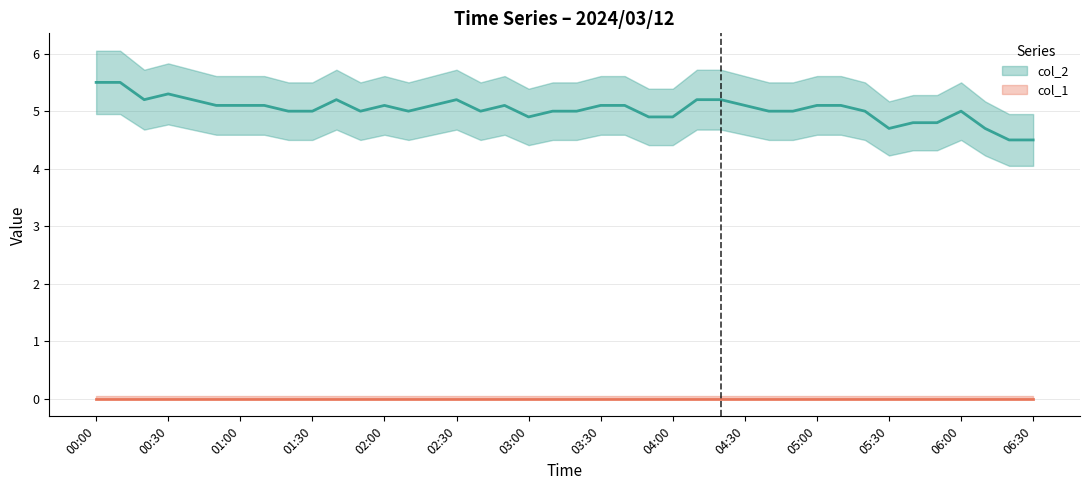

How many interior local valleys (lower than both neighbors) does the data have?

6